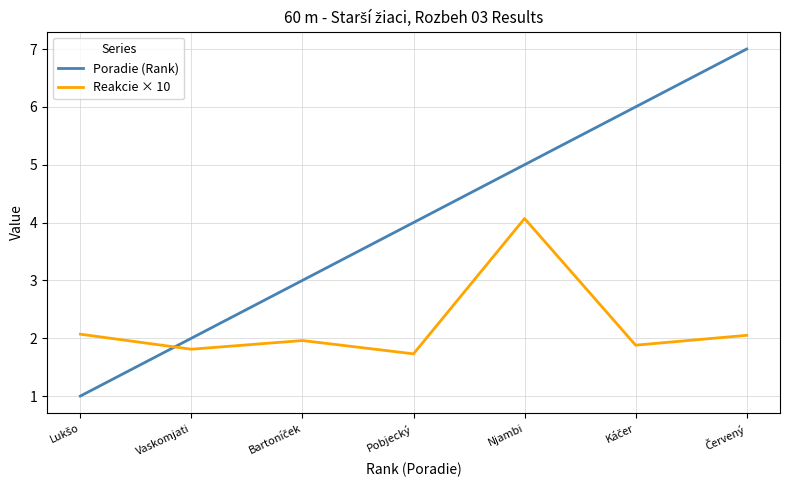

How many interior local peaks does the Reakcie × 10 series have?

2